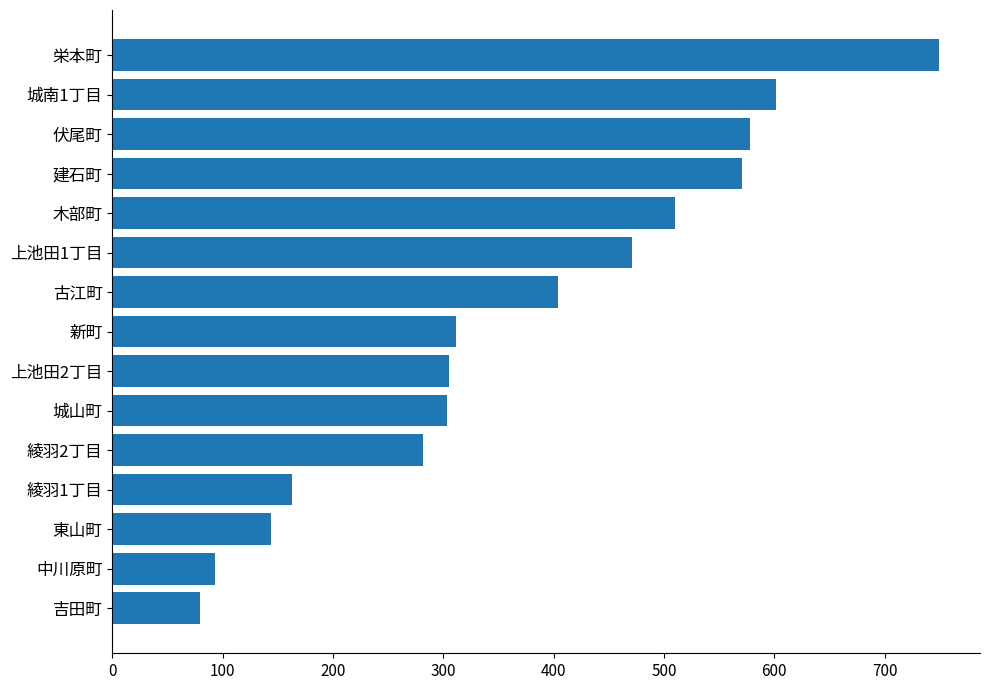

True or false: the data shows 223 at 東山町.

False